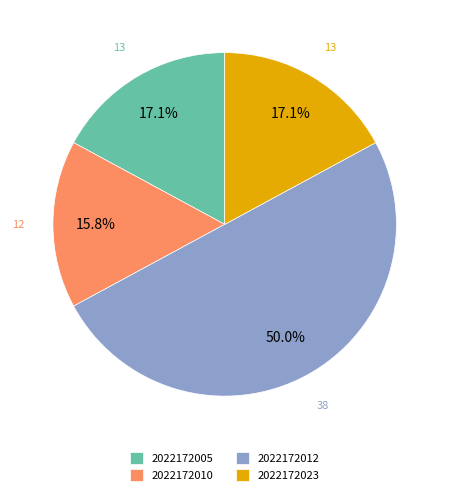

Is it true that 2022172010 is 5% of the pie?

False